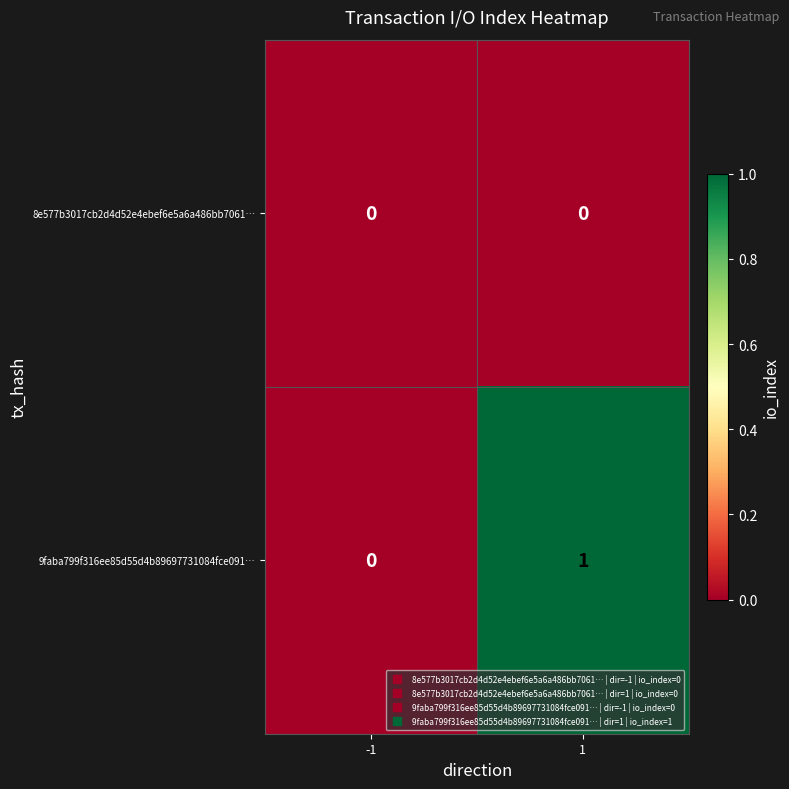

Which series has the largest range (max minus min)?

9faba799f316ee85d55d4b89697731084fce091…